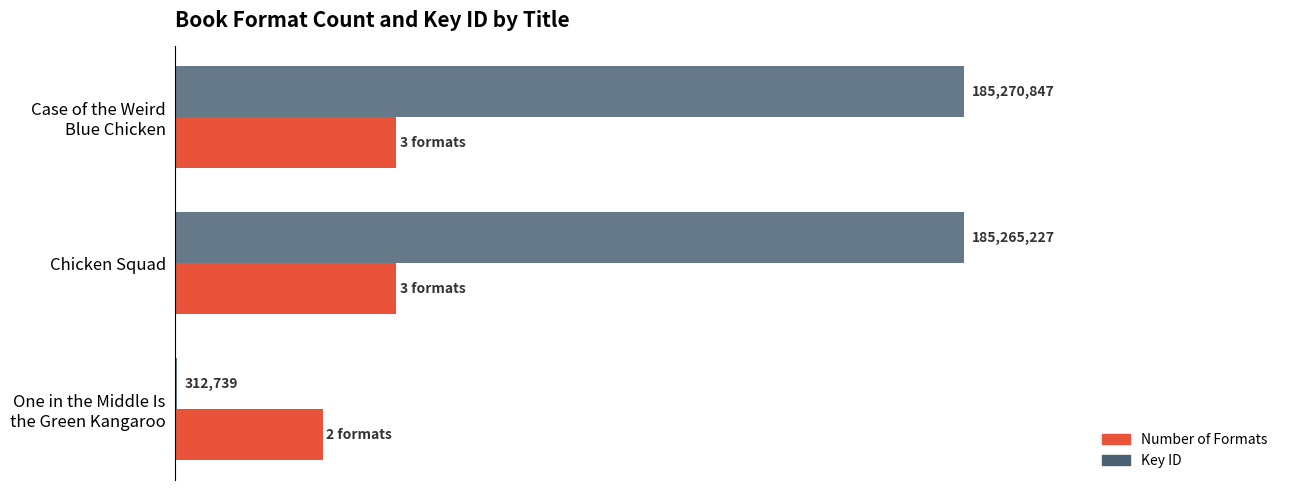

Which series has the largest total across all categories?

Key ID